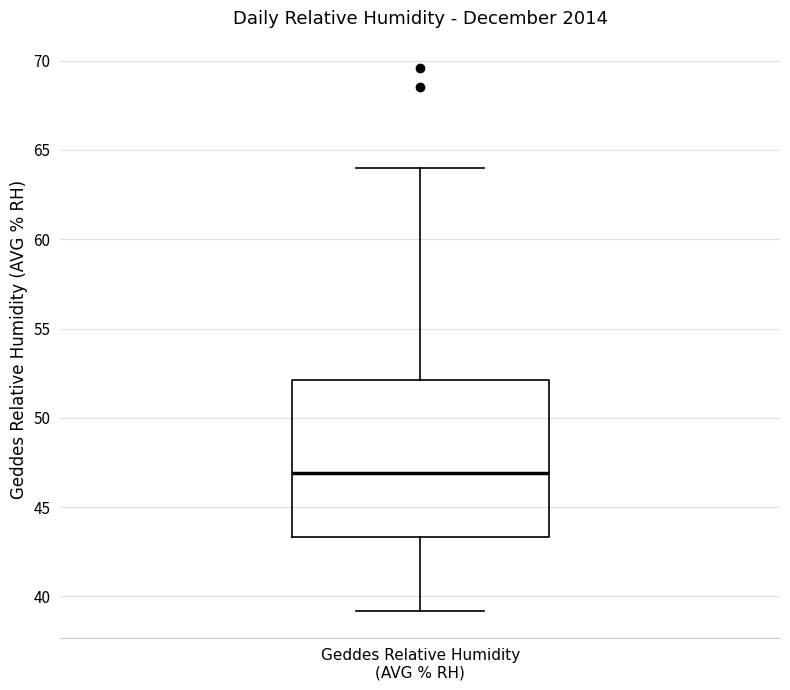

Where is the upper edge of the box for Geddes Relative Humidity (AVG % RH) on the y-axis? The values are not printed on the chart, so give them approximately, as read against the axis.

52.0